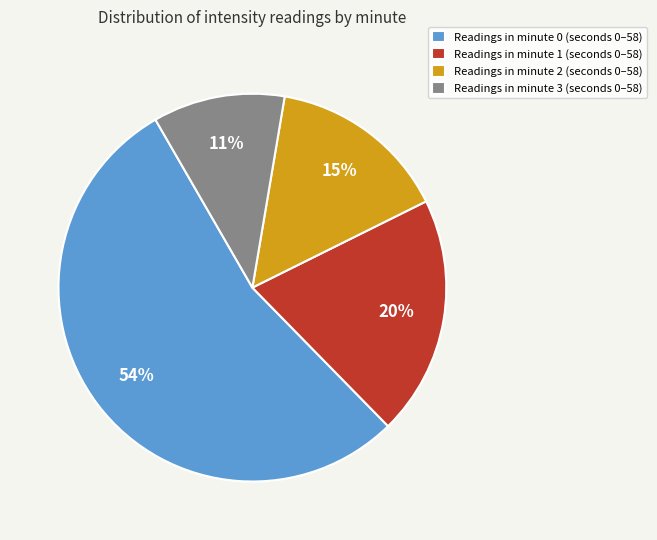

Does any single category account for the majority?

Yes